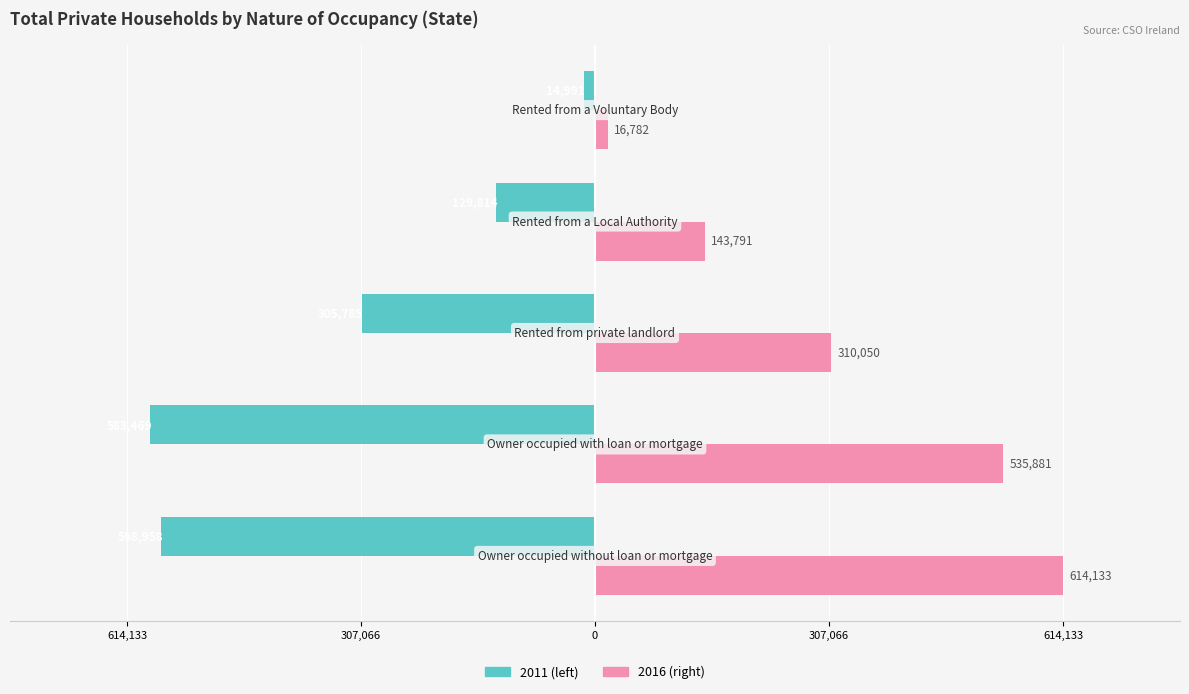

What is the label of the 5th bar from the right?

Owner occupied without loan or mortgage